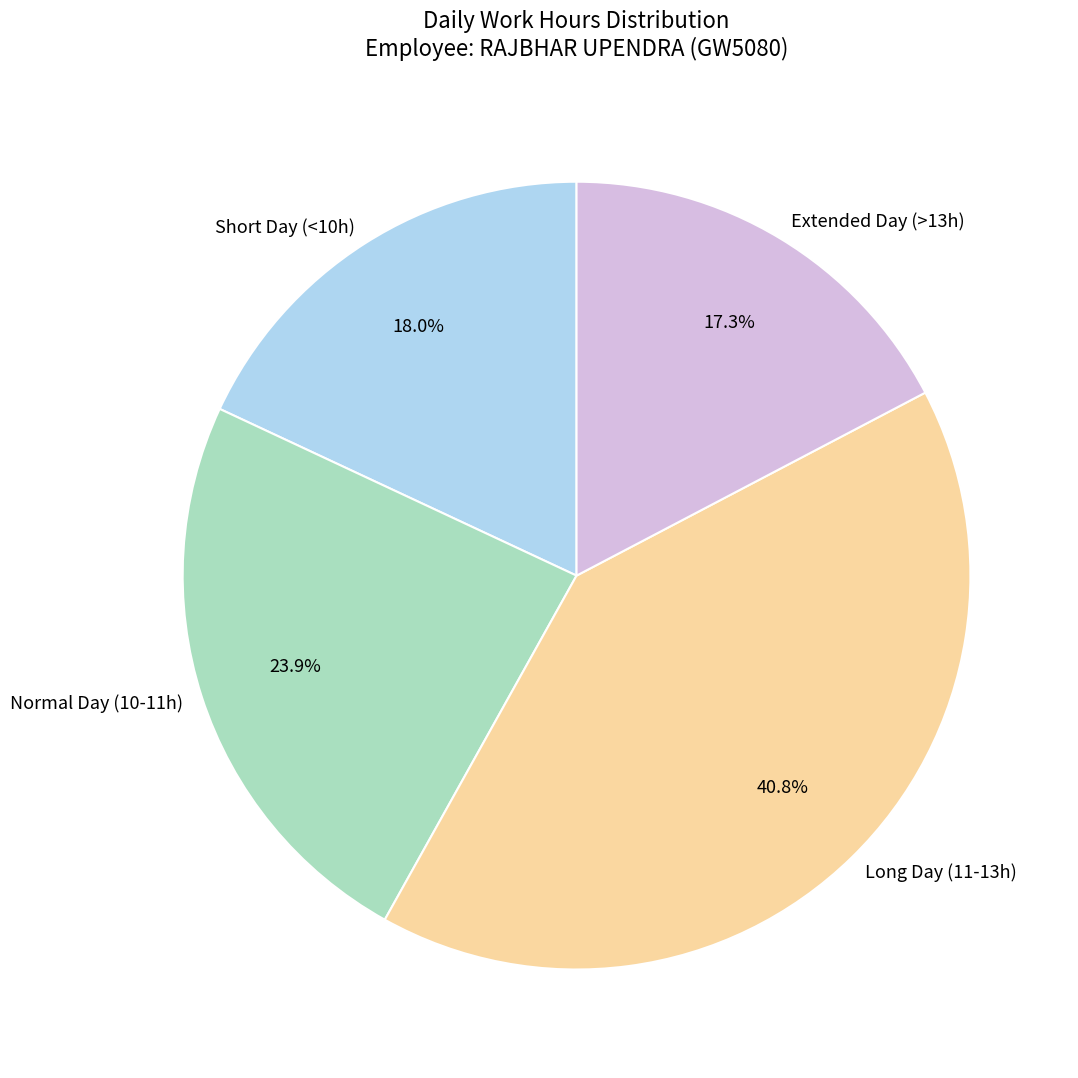

What is the smallest slice in the pie chart?

Extended Day (>13h)